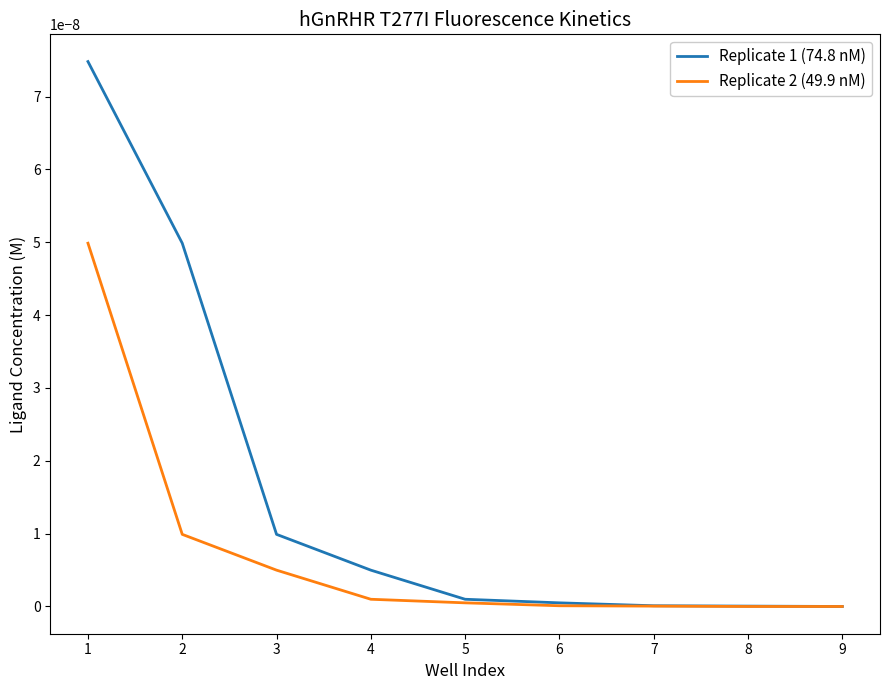

The Replicate 2 (49.9 nM) series shows 0.0 at 7. True or false?

True